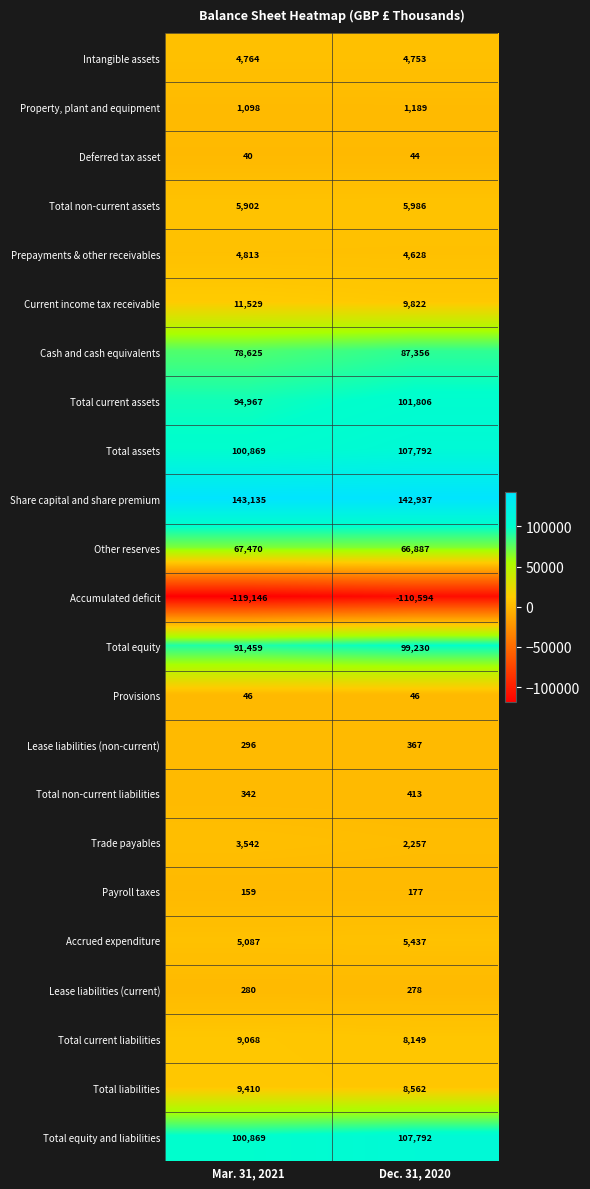

What is the smallest value displayed?

-119146